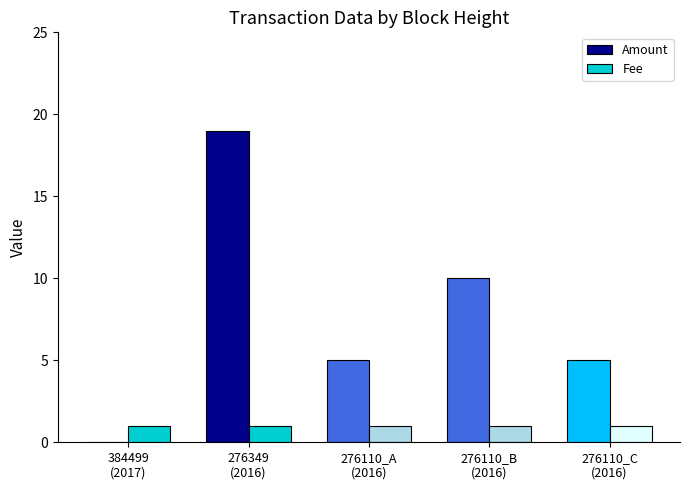

What are all the series names shown in the legend?

Amount, Fee